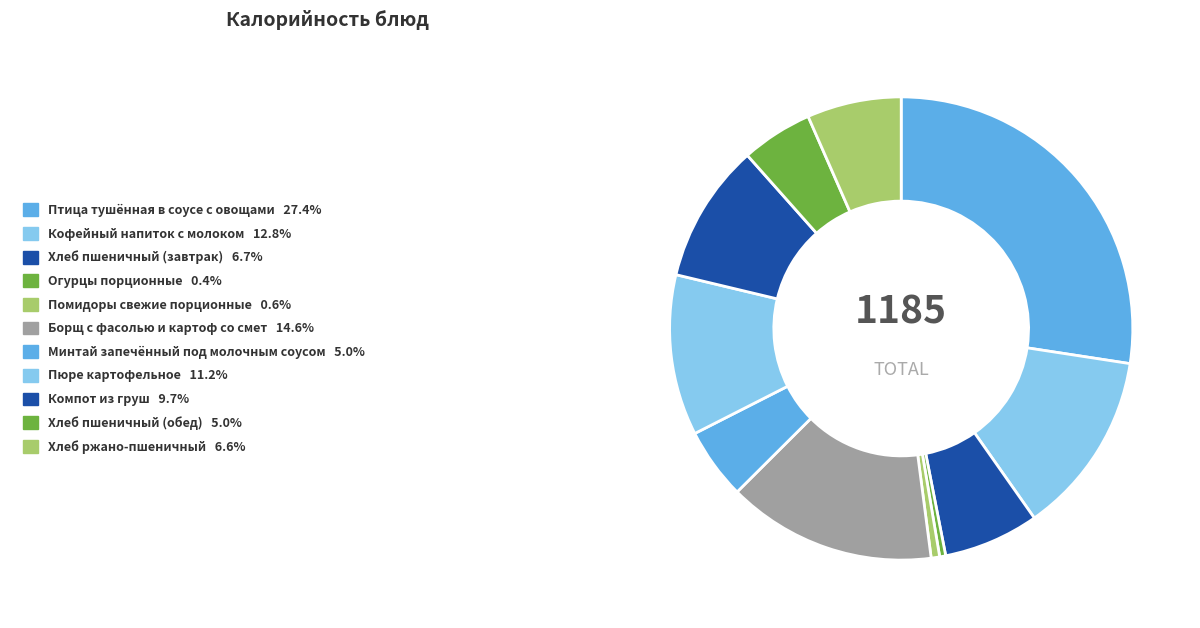

The Хлеб пшеничный (обед) slice represents 1% of the pie. True or false?

False